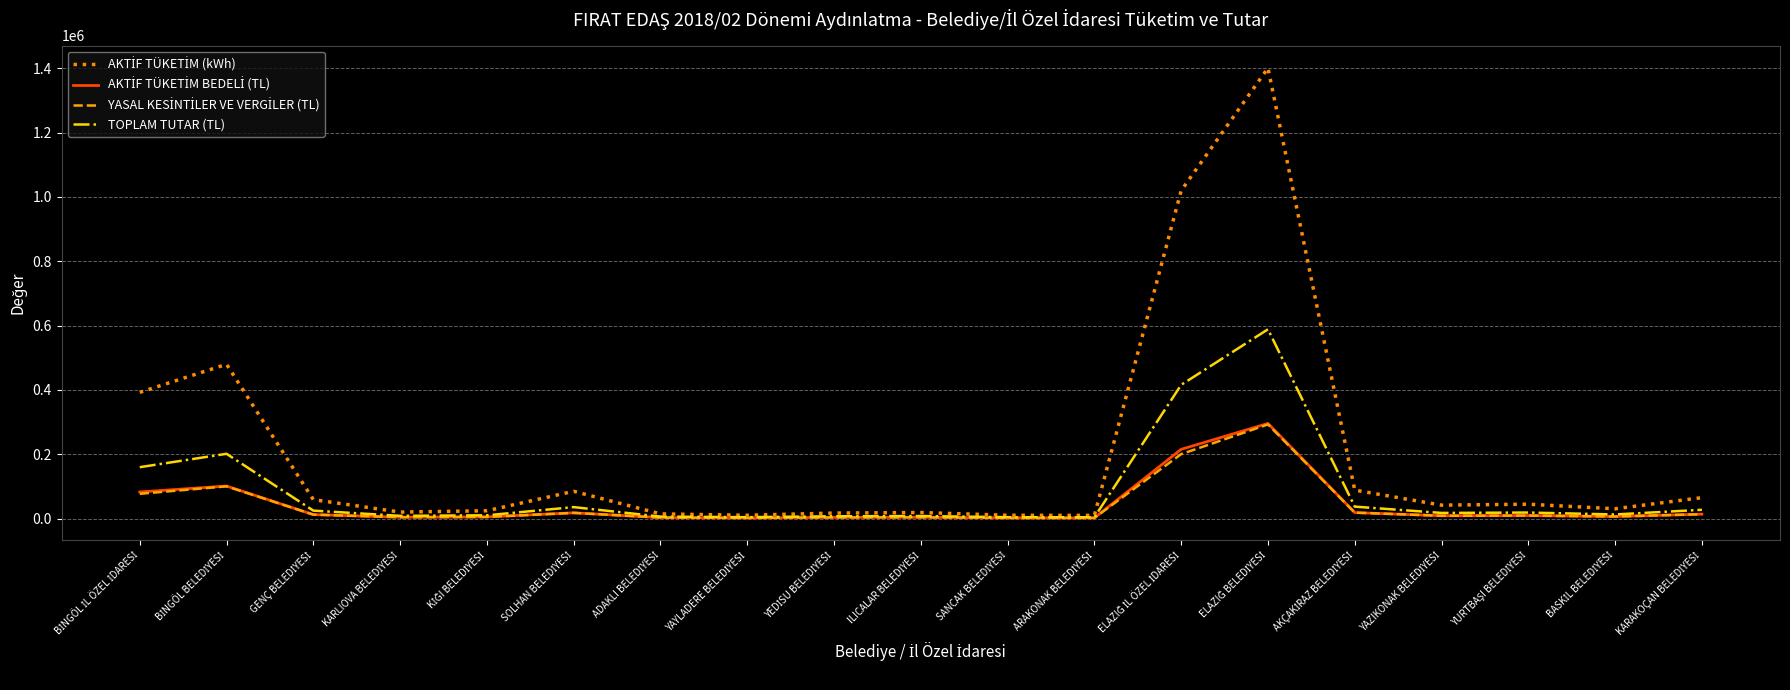

Does the chart have visible grid lines?

Yes